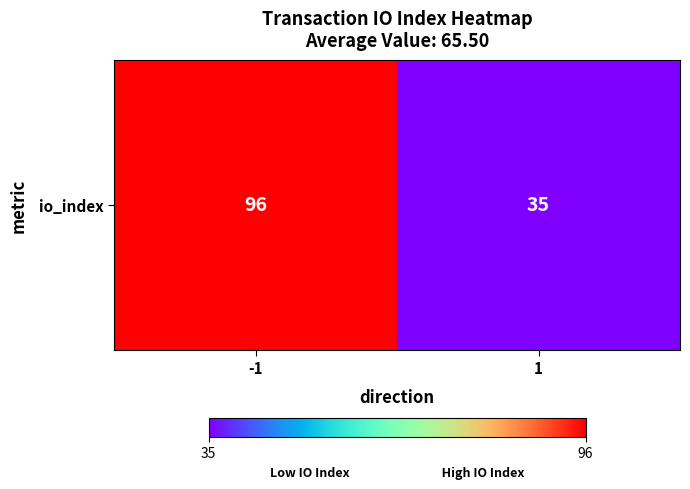

What is the smallest value displayed?

35